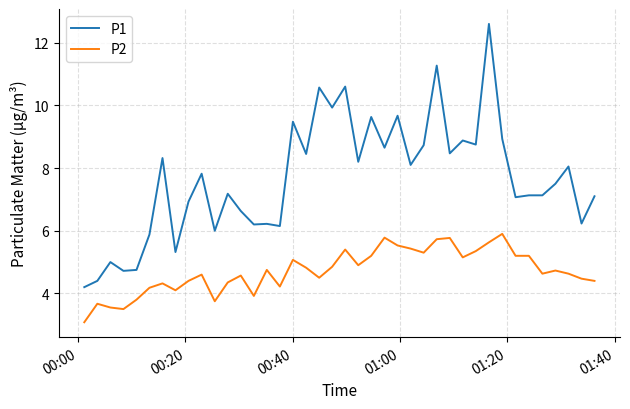

List the series in order of their peak value, highest first.

P1, P2